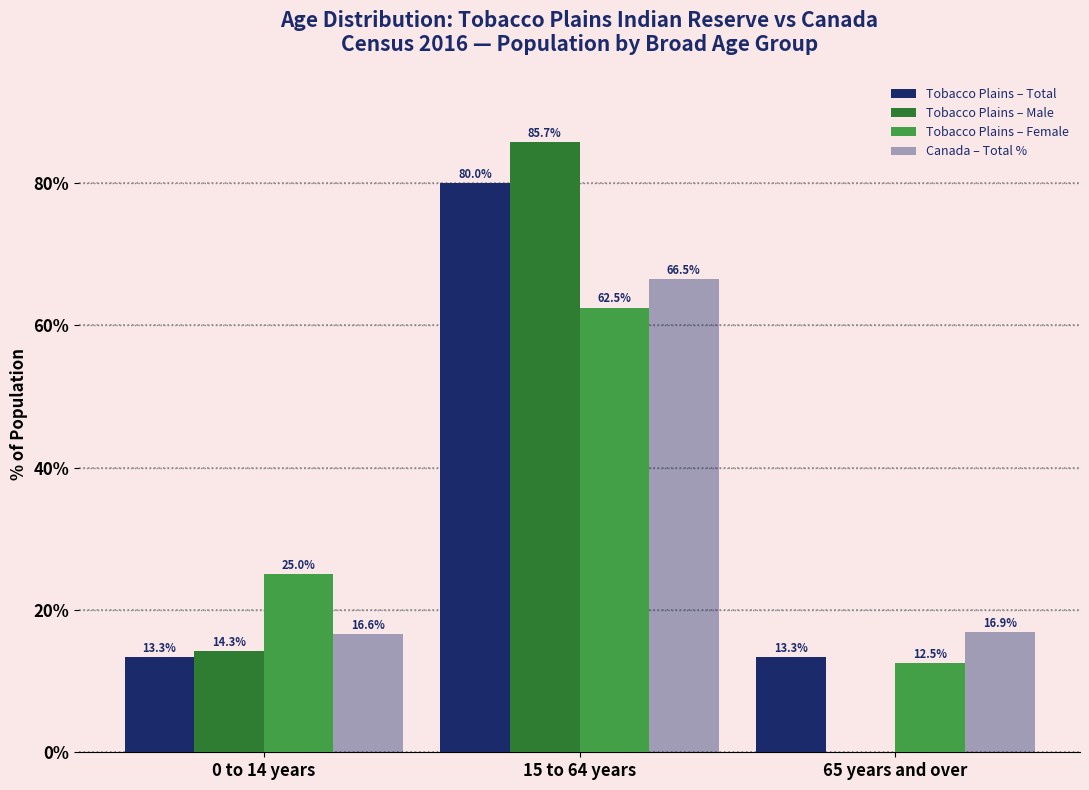

The Canada – Total % series shows 23.6 at 65 years and over. True or false?

False